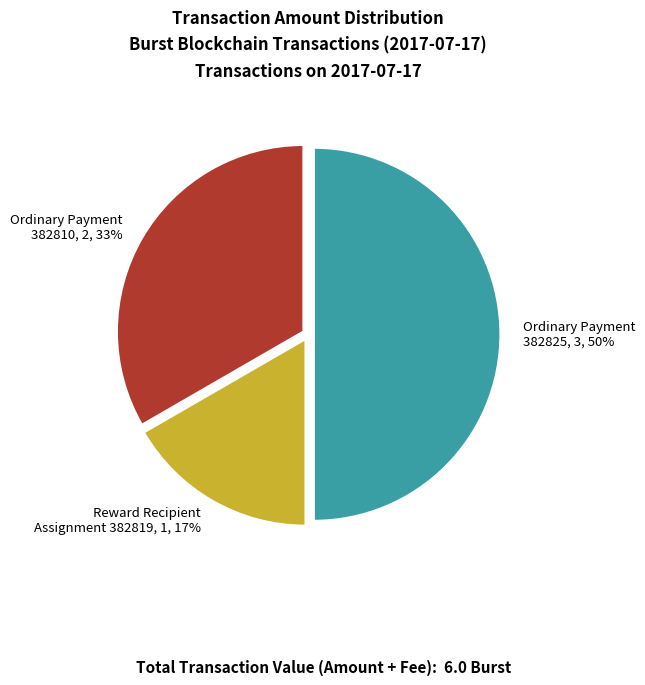

To the nearest percent, what is the difference between the largest and smallest slice percentages?

33%